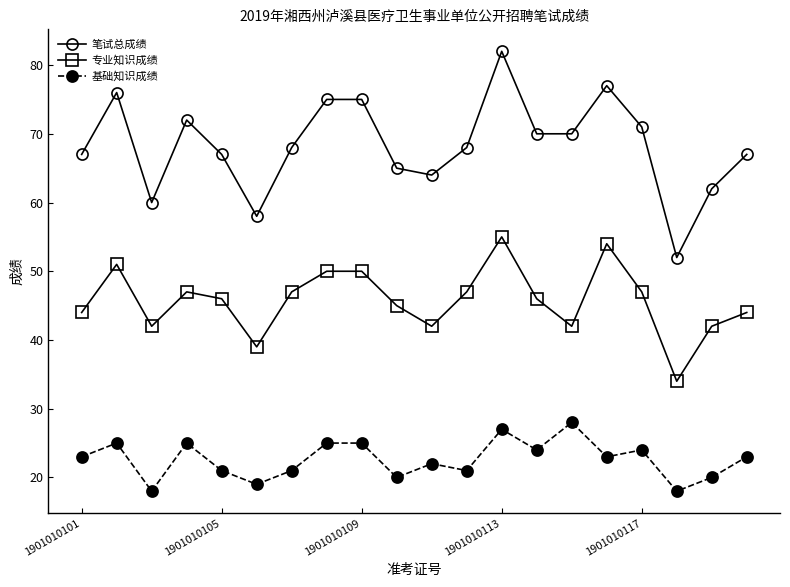

In 基础知识成绩, how many points are lower than both neighbors (excluding endpoints)?

7